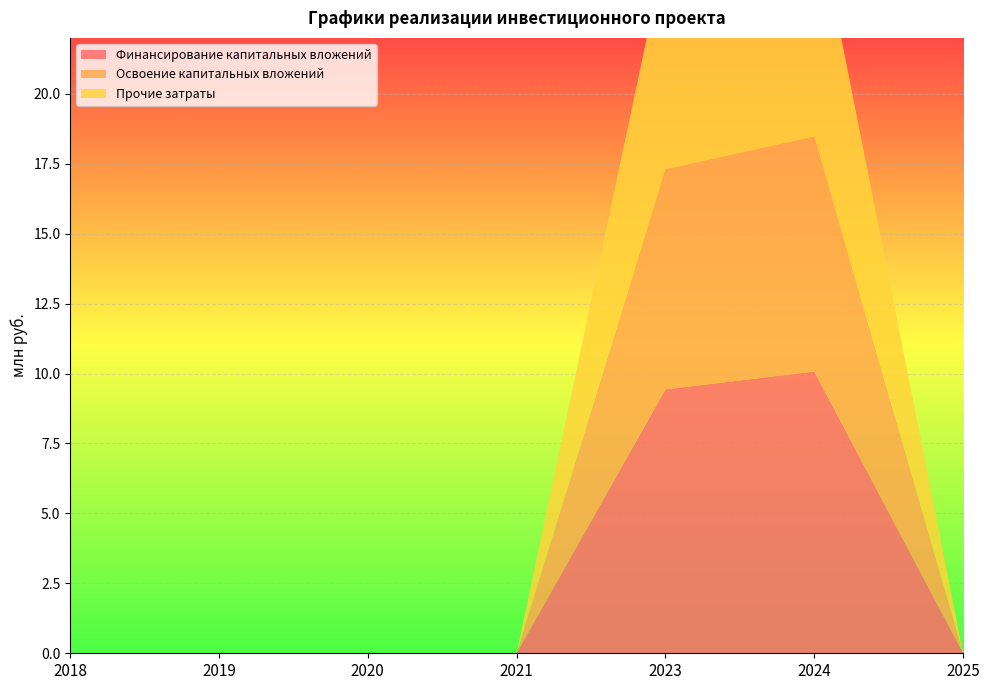

Reading left to right, extract all data points from this chart.

Финансирование капитальных вложений: 0.0	0.0	0.0	0.0	9.4	10.1	0.0
Освоение капитальных вложений: 0.0	0.0	0.0	0.0	7.9	8.4	0.0
Прочие затраты: 0.0	0.0	0.0	0.0	7.9	8.4	0.0